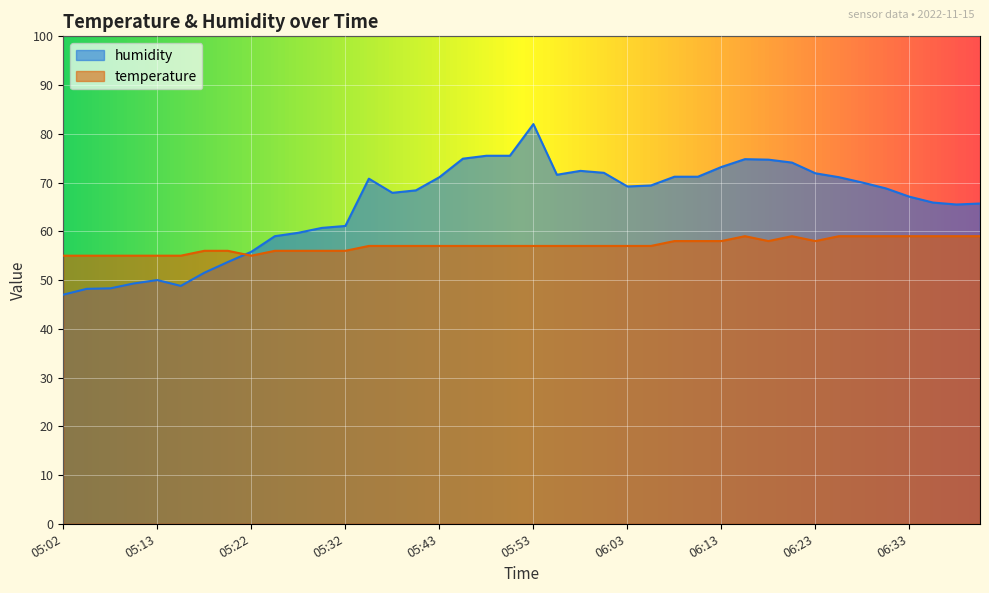

What is the total value across all series at 05:35?

127.8